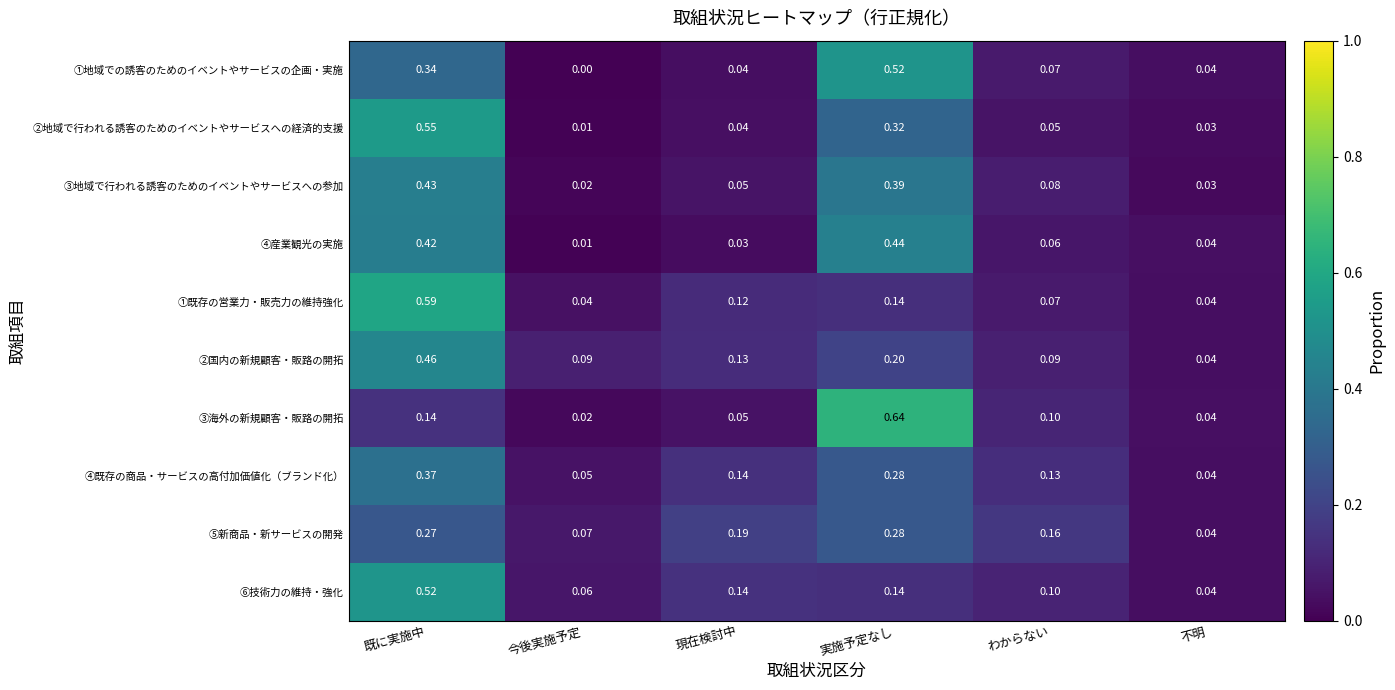

Where is ③海外の新規顧客・販路の開拓 nearest to the value 0?

今後実施予定